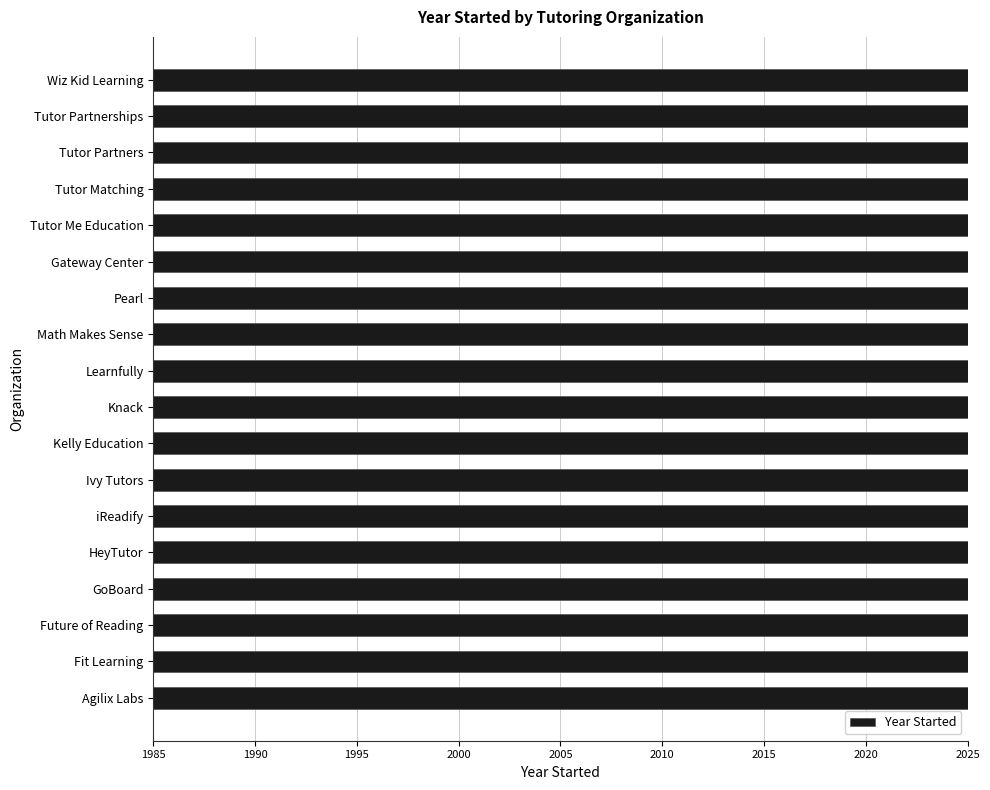

True or false: the data shows 3492 at Tutor Me Education.

False